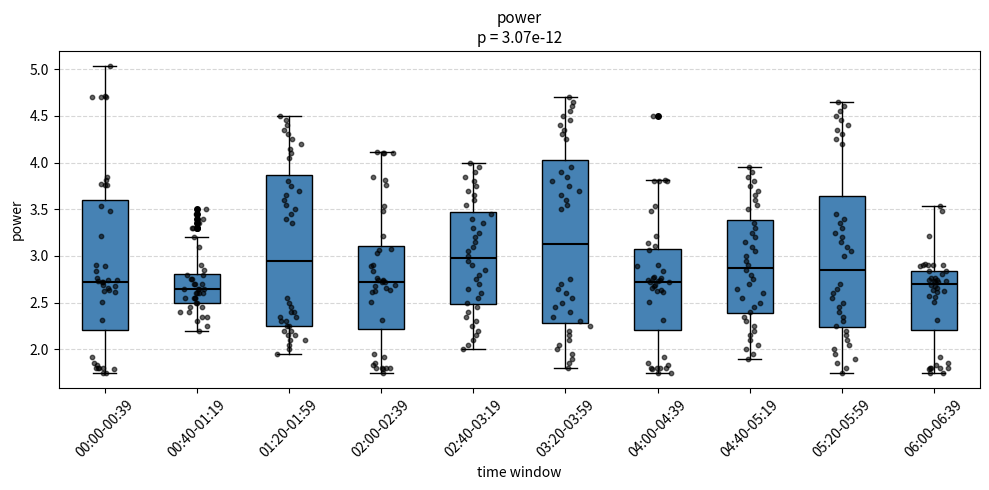

Which box has the lowest median line?

00:40-01:19